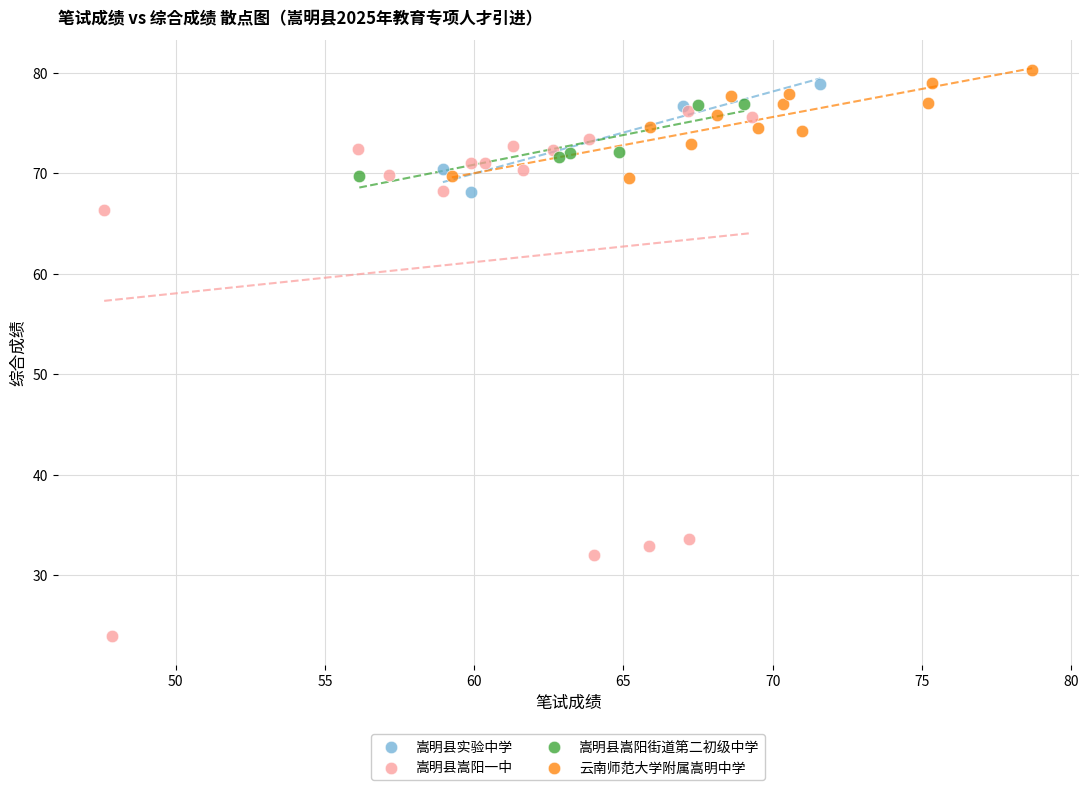

Which series reaches the minimum Y coordinate?

嵩明县嵩阳一中